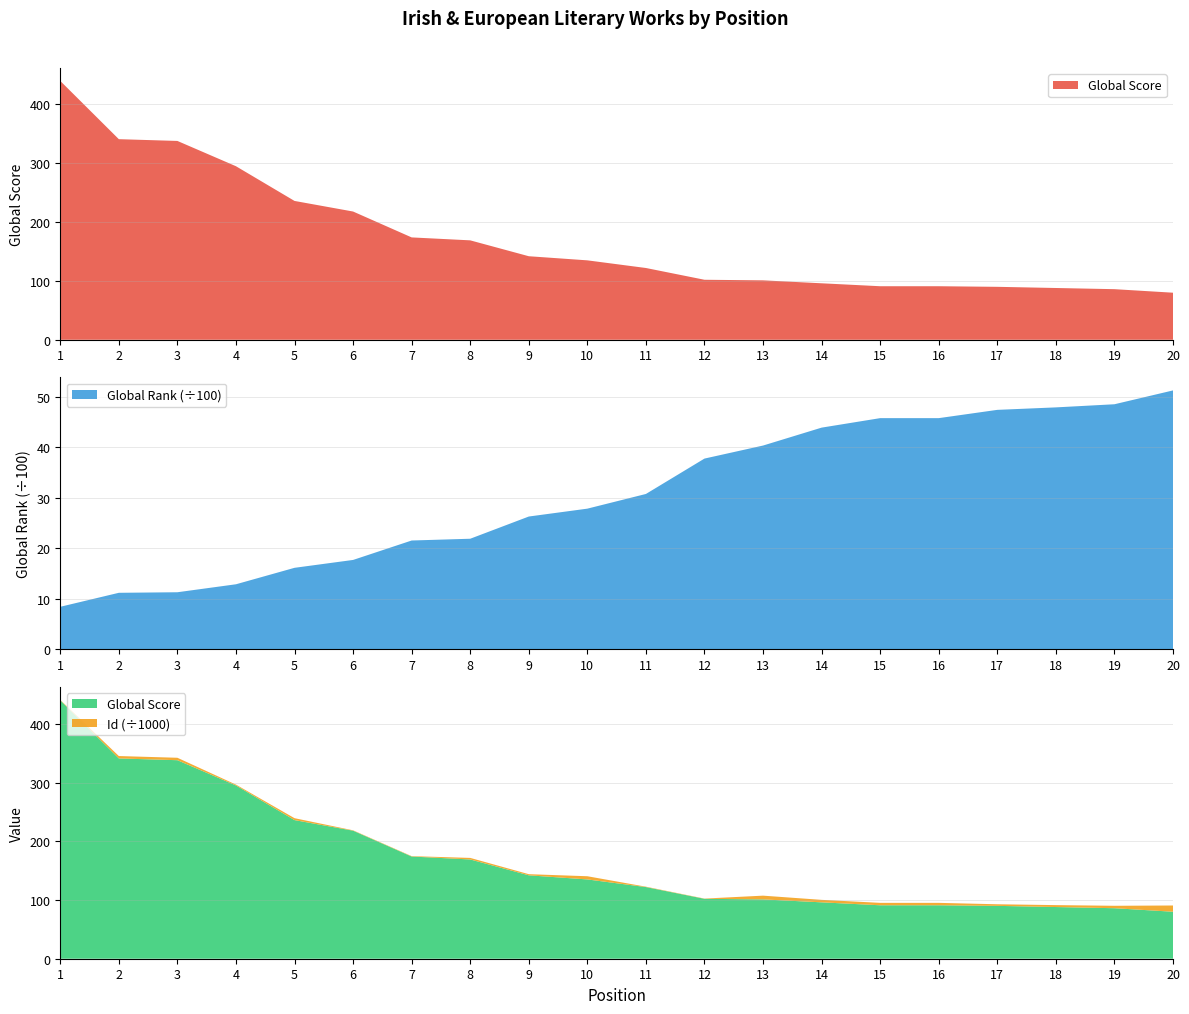

Reading left to right, extract all data points from this chart.

Global Score: 1=440	2=341	3=338	4=295	5=236	6=218	7=174	8=169	9=142	10=135	11=122	12=102	13=101	14=96	15=91	16=91	17=90	18=88	19=86	20=80
Global Rank: 1=841	2=1118	3=1129	4=1287	5=1613	6=1769	7=2154	8=2189	9=2629	10=2785	11=3076	12=3777	13=4035	14=4390	15=4578	16=4578	17=4742	18=4791	19=4853	20=5127
Id: 1=645	2=4067	3=4132	4=1429	5=3266	6=630	7=639	8=2650	9=1928	10=5432	11=640	12=399	13=6379	14=4223	15=4120	16=4110	17=2705	18=3270	19=4117	20=10628